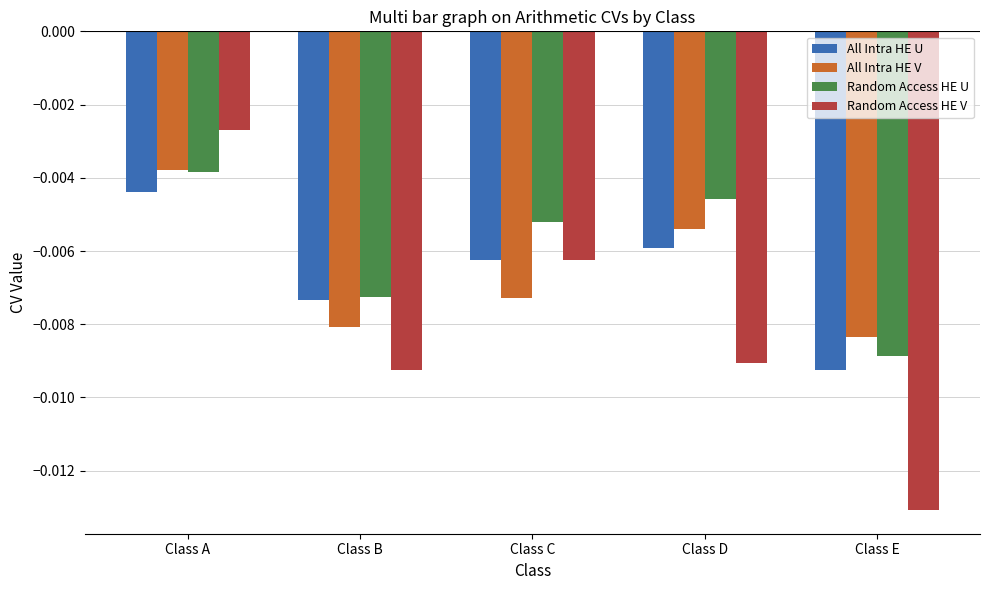

Which category has the lowest value in the All Intra HE U series?

Class E